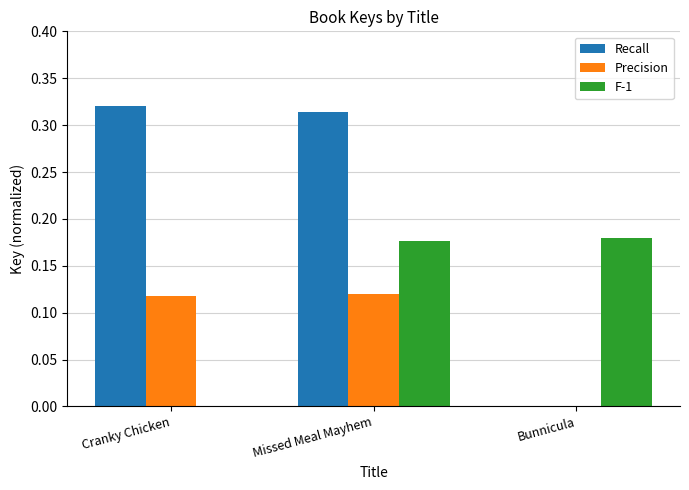

The Precision series shows 0.0 at Missed Meal Mayhem. True or false?

False